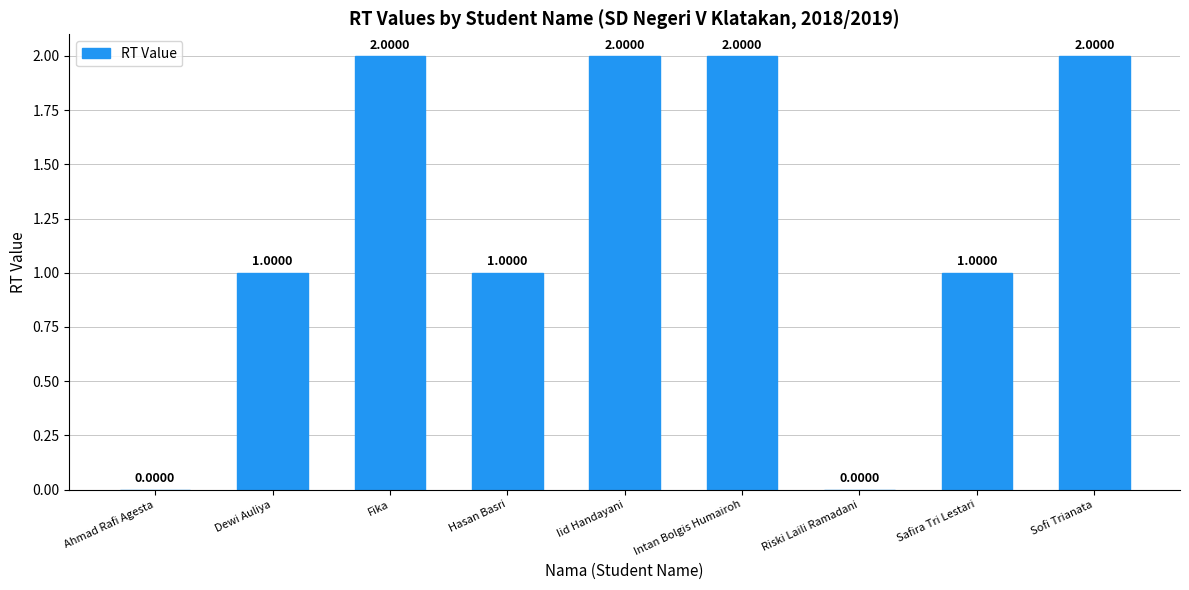

What is the change in value from Hasan Basri to Intan Bolgis Humairoh?

+1